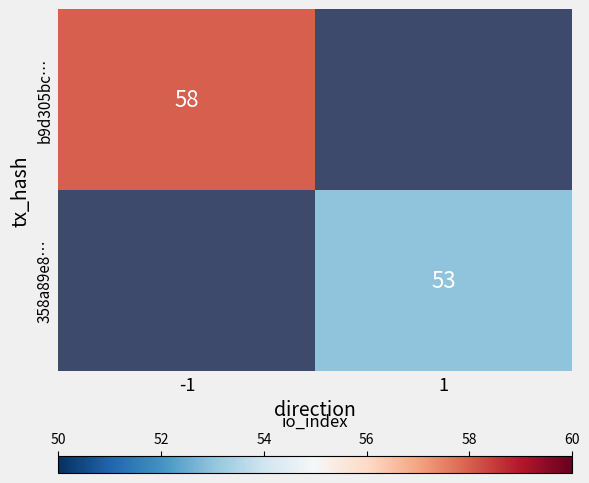

Is the value of 358a89e8… at 1 greater than the value of b9d305bc… at -1?

No